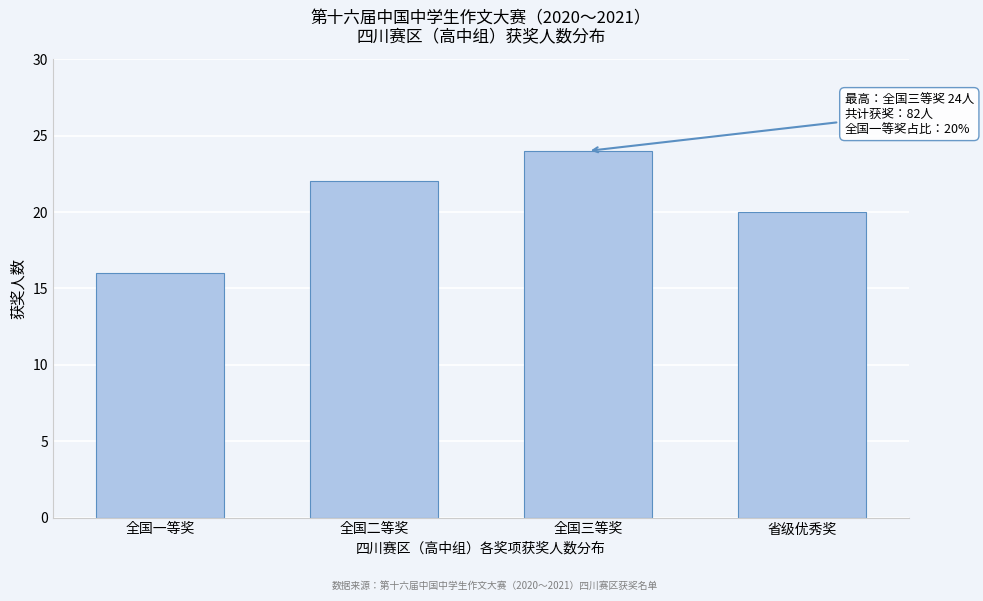

Reading left to right, list all the values displayed in this chart.

全国一等奖=16	全国二等奖=22	全国三等奖=24	省级优秀奖=20